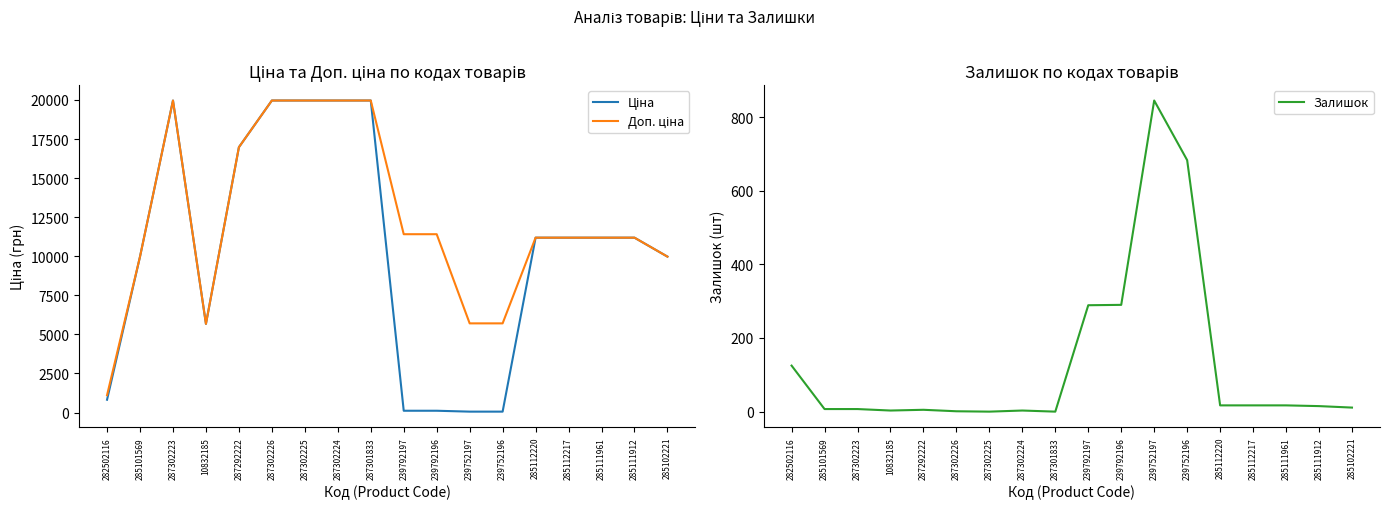

Where do Залишок and Ціна first cross each other?

287301833 and 239792197